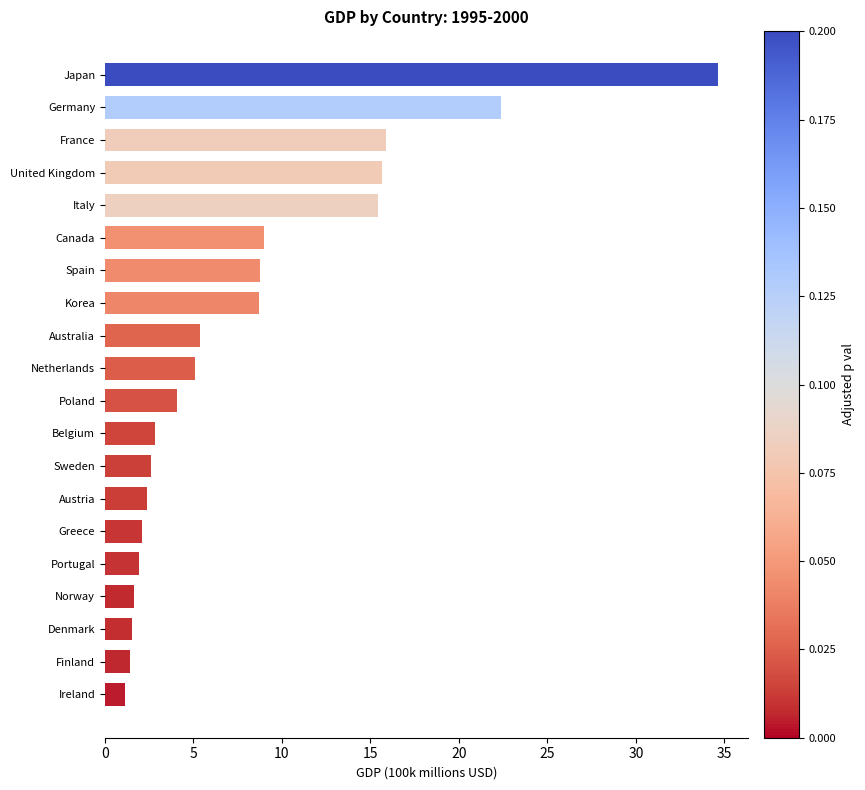

What value does the data have at Greece?

2.1